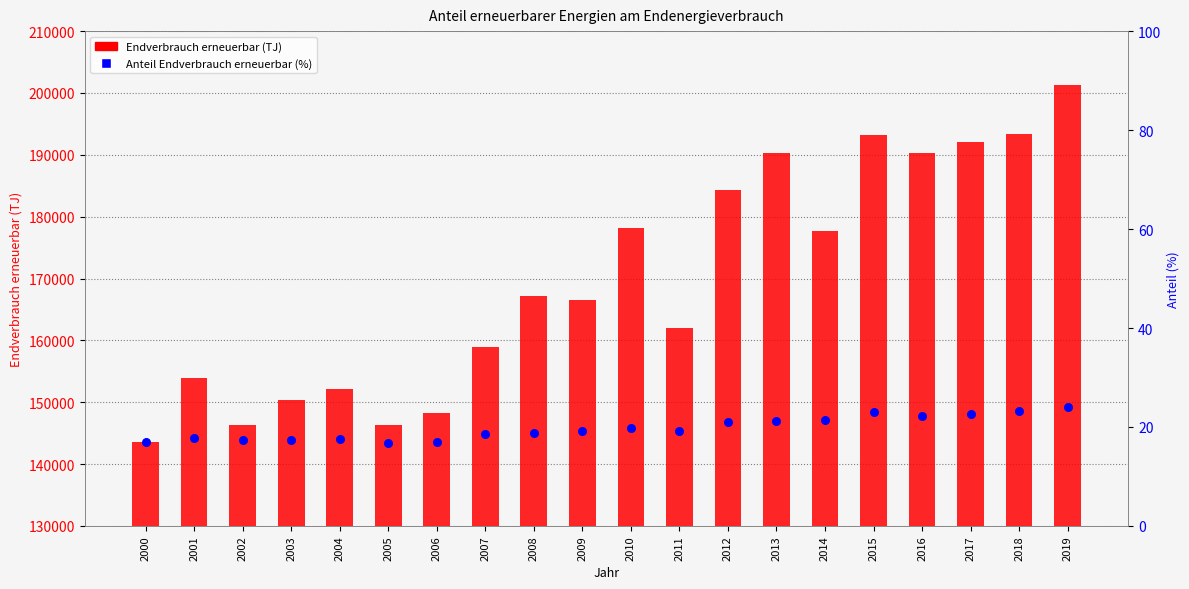

At how many categories does at least one series exceed 69117?

20